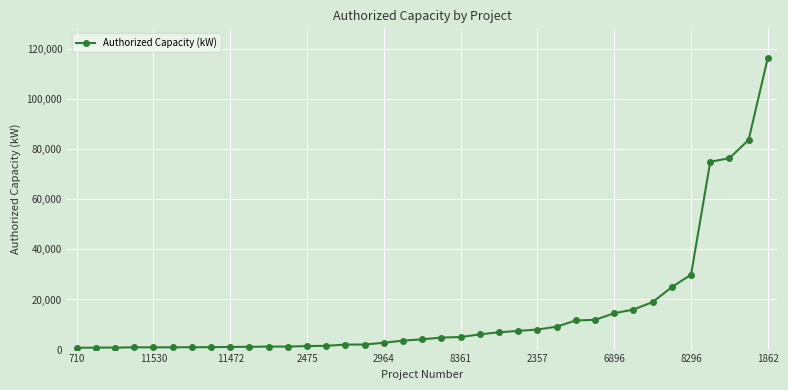

What is the maximum value shown in the chart?

116562